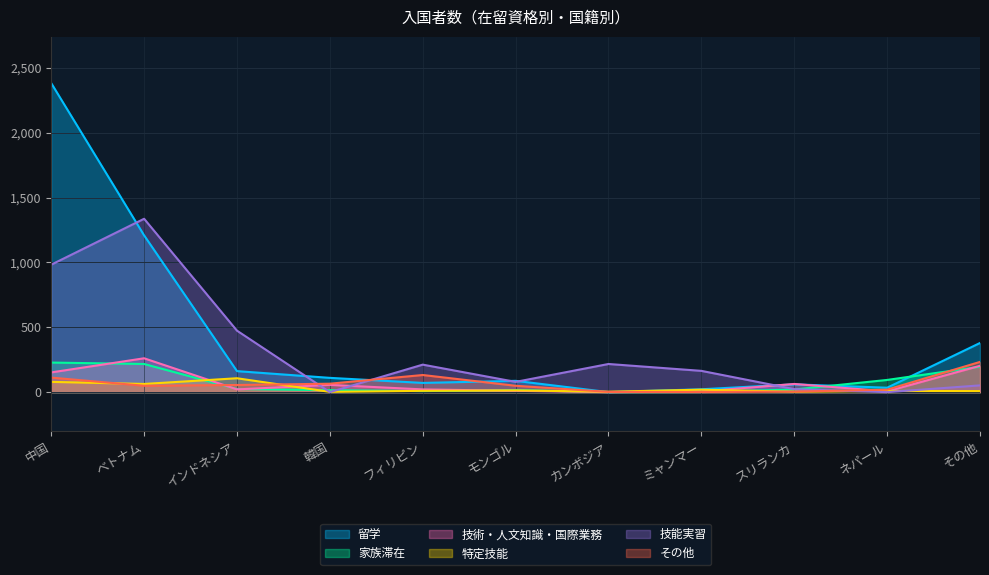

List the labels in order of 留学 value, largest first.

中国, ベトナム, その他, インドネシア, 韓国, モンゴル, フィリピン, スリランカ, ネパール, ミャンマー, カンボジア